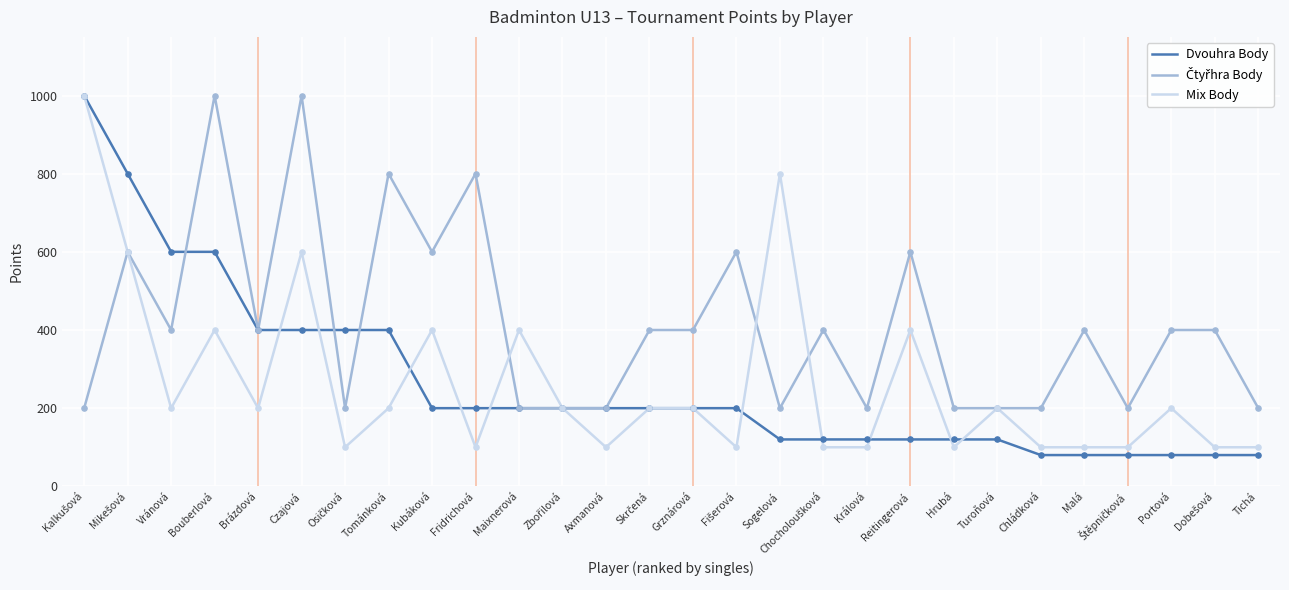

Between Vránová and Králová, which series saw the biggest shift?

Dvouhra Body